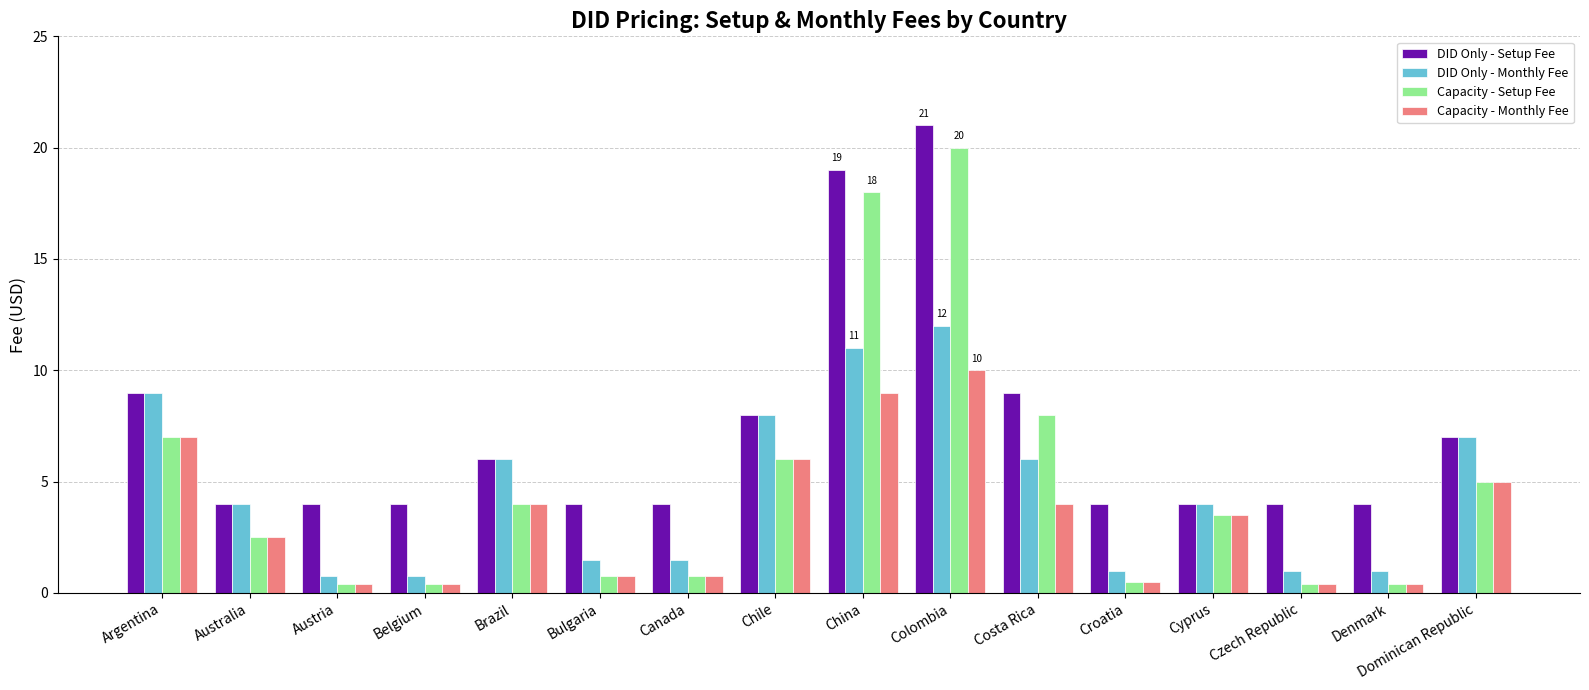

What is the difference between the highest and lowest values at Brazil?

2.0